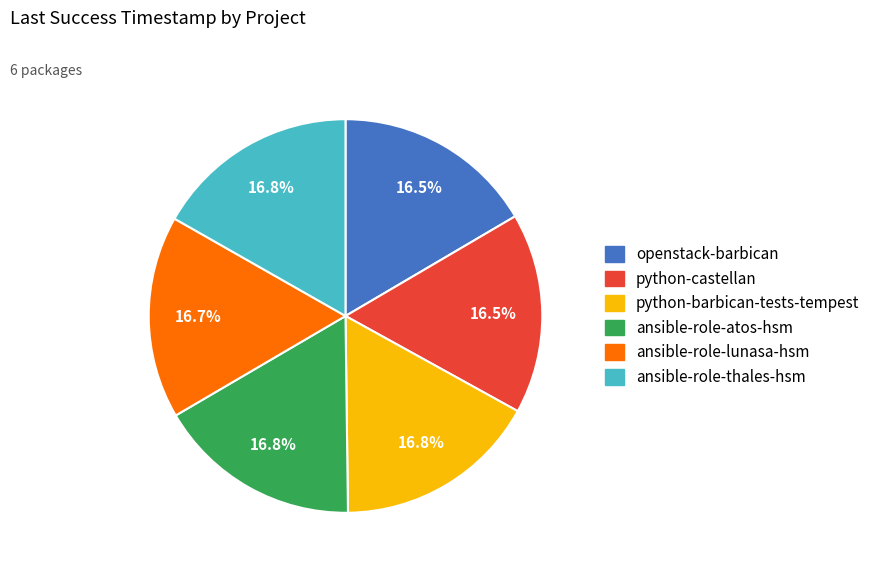

What is the ratio of the value at python-castellan to the value at ansible-role-lunasa-hsm?

1.0